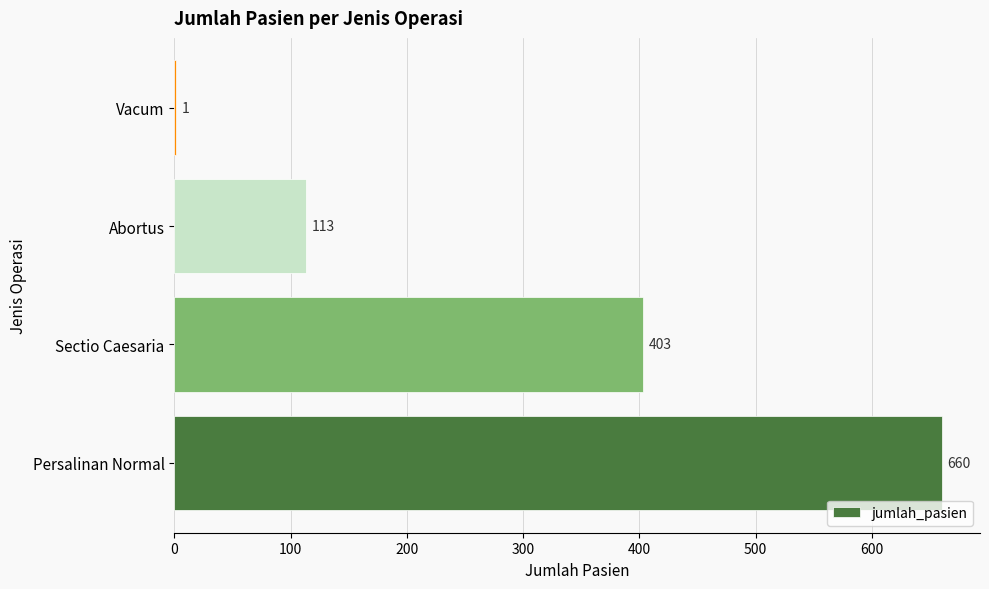

The chart shows a value of 403 at Sectio Caesaria. True or false?

True